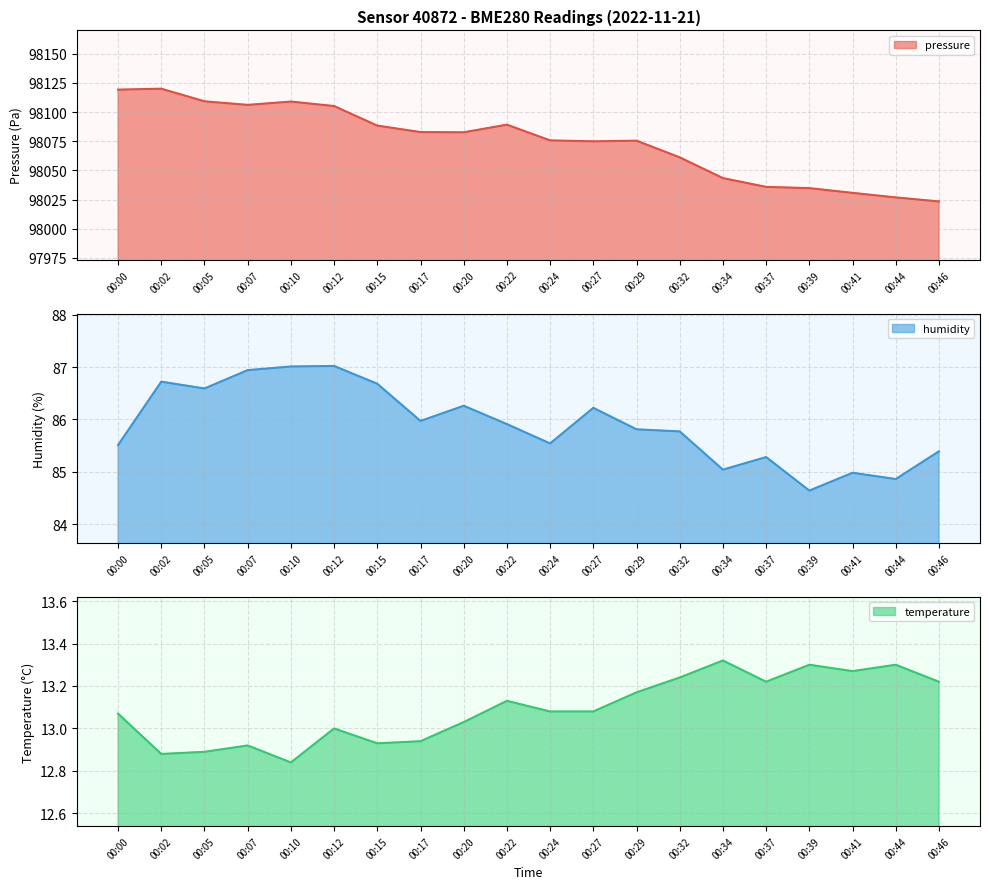

True or false: humidity and temperature intersect in this chart.

False